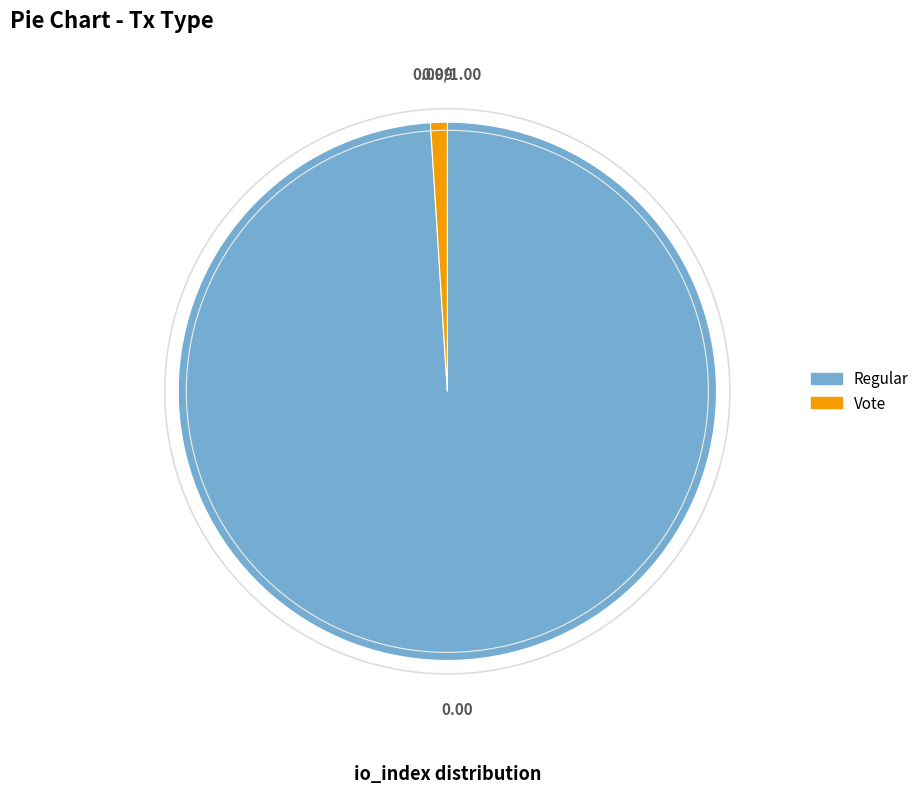

Which has a higher value, Vote or Regular?

Regular